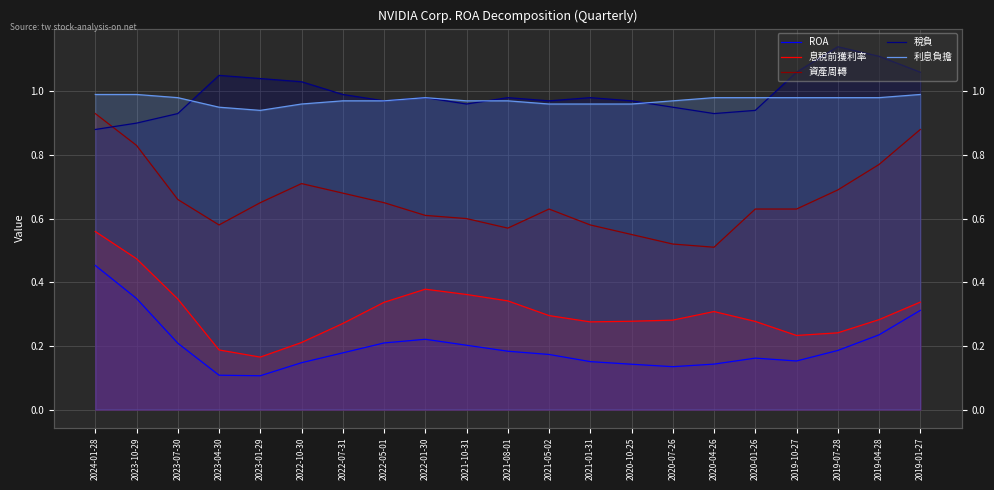

Does the chart have visible grid lines?

Yes